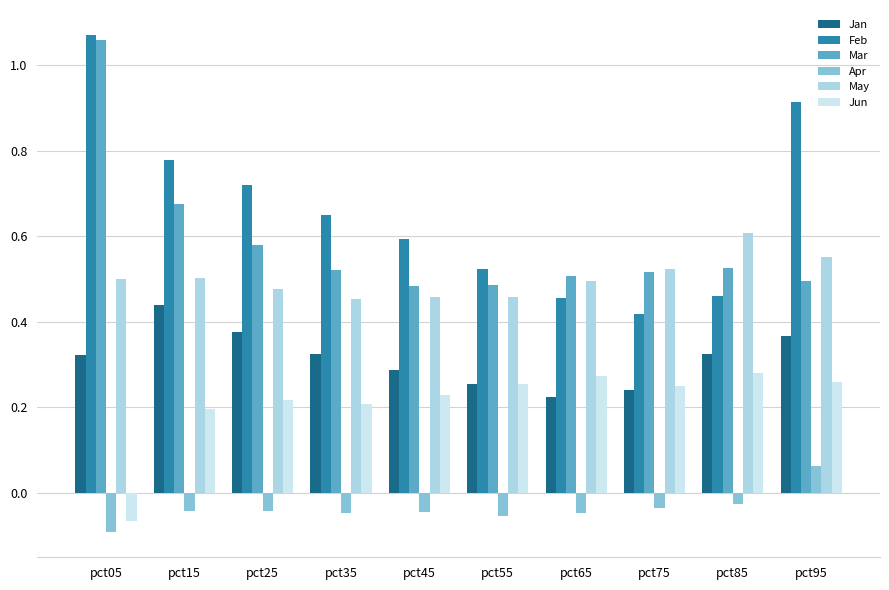

Reading left to right, list all the values displayed in this chart.

Jan: 0.3	0.4	0.4	0.3	0.3	0.3	0.2	0.2	0.3	0.4
Feb: 1.1	0.8	0.7	0.7	0.6	0.5	0.5	0.4	0.5	0.9
Mar: 1.1	0.7	0.6	0.5	0.5	0.5	0.5	0.5	0.5	0.5
Apr: -0.1	-0.0	-0.0	-0.0	-0.0	-0.1	-0.0	-0.0	-0.0	0.1
May: 0.5	0.5	0.5	0.5	0.5	0.5	0.5	0.5	0.6	0.6
Jun: -0.1	0.2	0.2	0.2	0.2	0.3	0.3	0.2	0.3	0.3